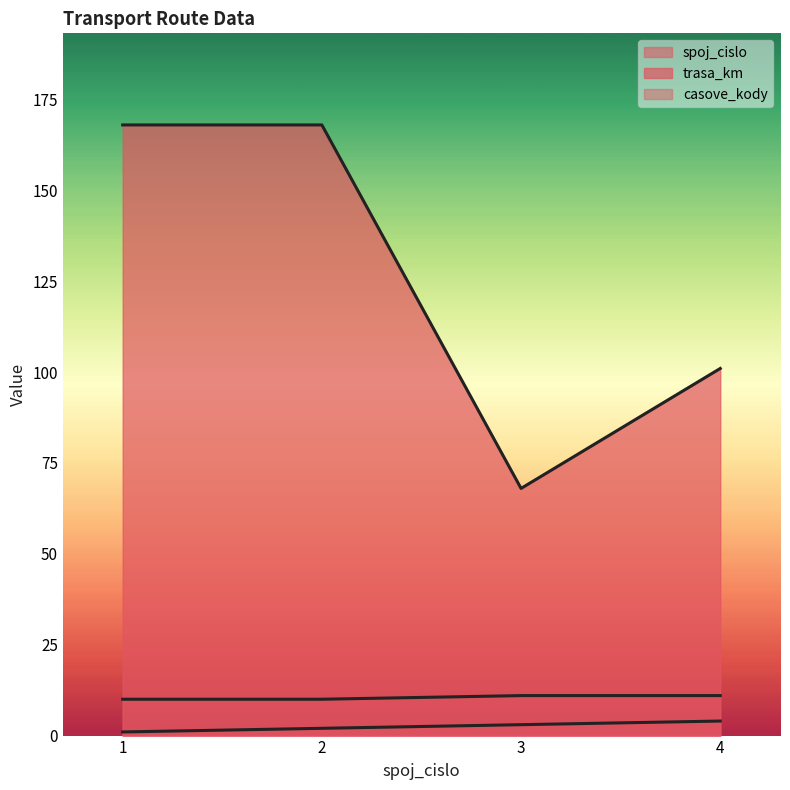

Reading right to left, transcribe all the data shown in this chart.

spoj_cislo: 4	3	2	1
trasa_km: 101	68	168	168
casove_kody: 11	11	10	10